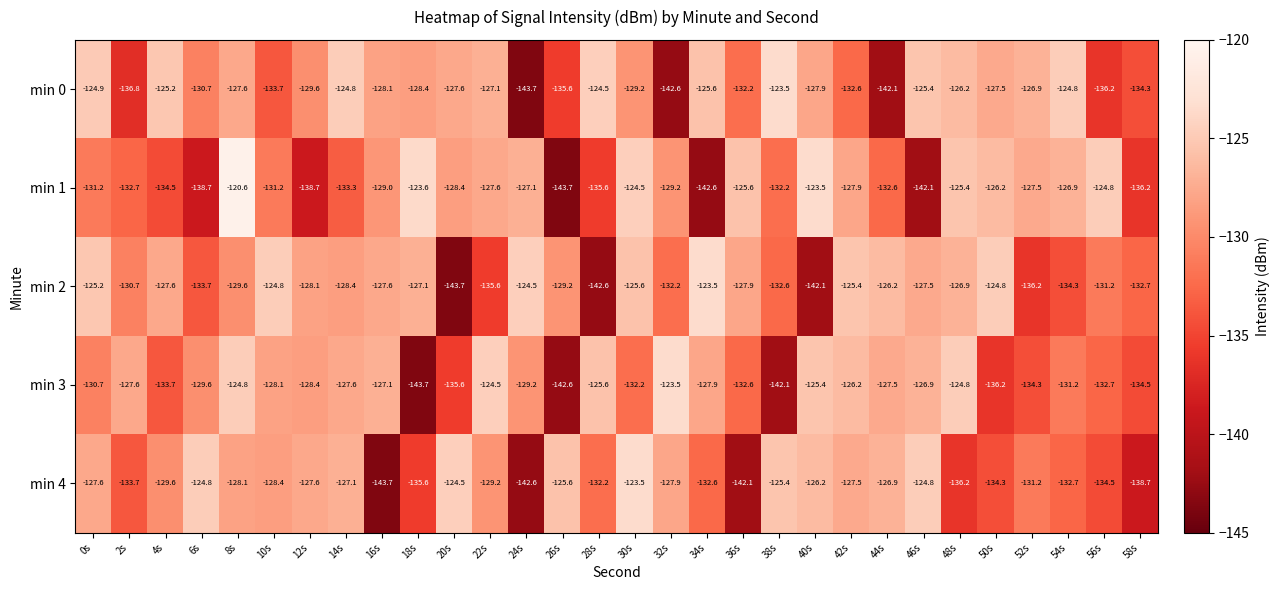

How many distinct data groups are displayed?

5